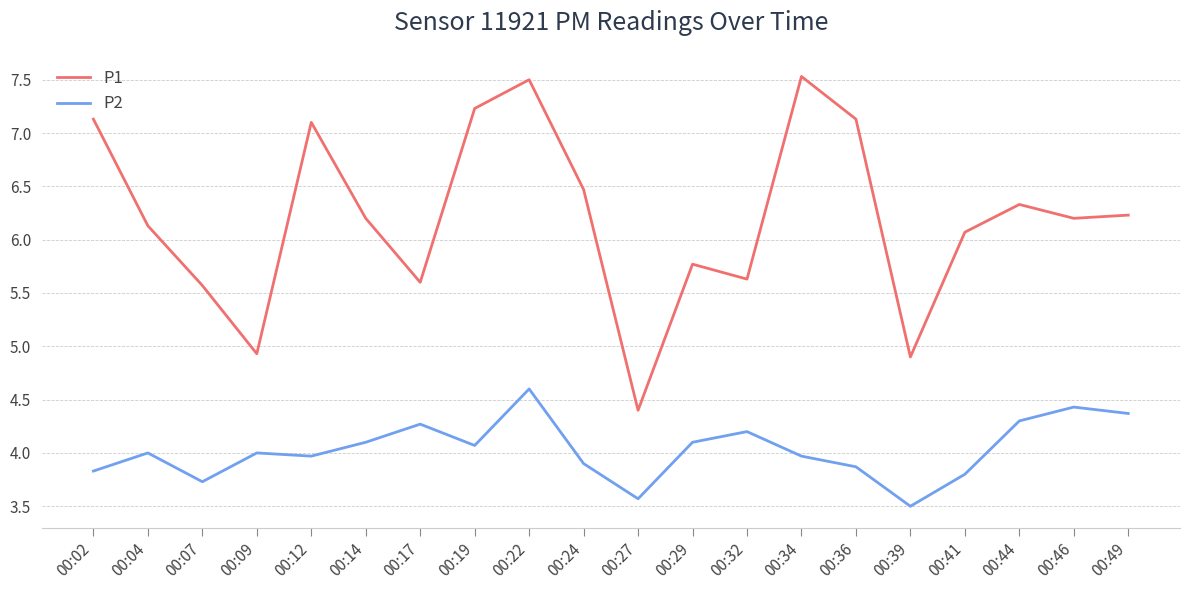

Reading left to right, extract all data points from this chart.

P1: 7.1	6.1	5.6	4.9	7.1	6.2	5.6	7.2	7.5	6.5	4.4	5.8	5.6	7.5	7.1	4.9	6.1	6.3	6.2	6.2
P2: 3.8	4.0	3.7	4.0	4.0	4.1	4.3	4.1	4.6	3.9	3.6	4.1	4.2	4.0	3.9	3.5	3.8	4.3	4.4	4.4